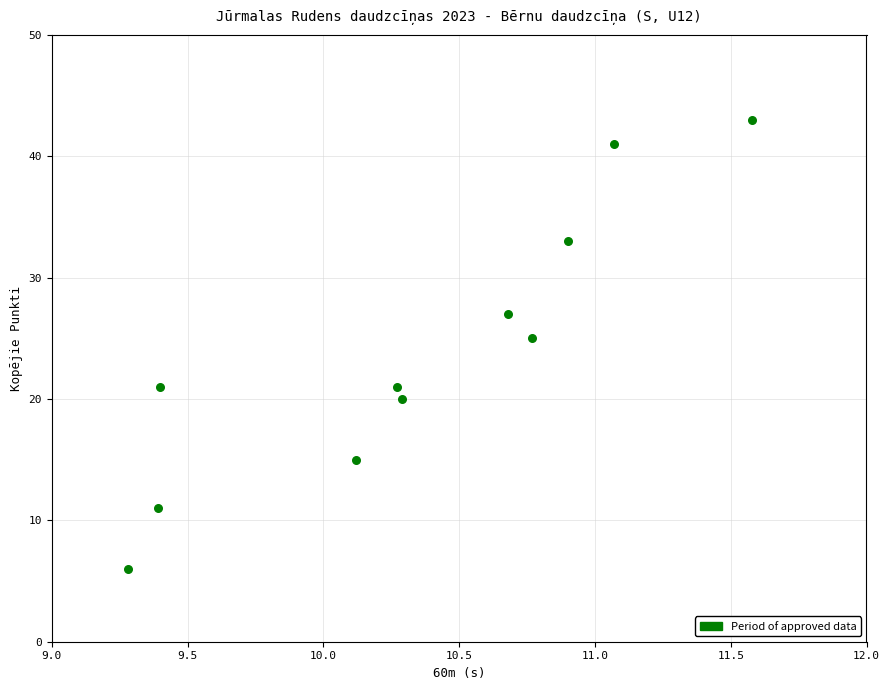

What Y value in the scatter plot is closest to 24?

25